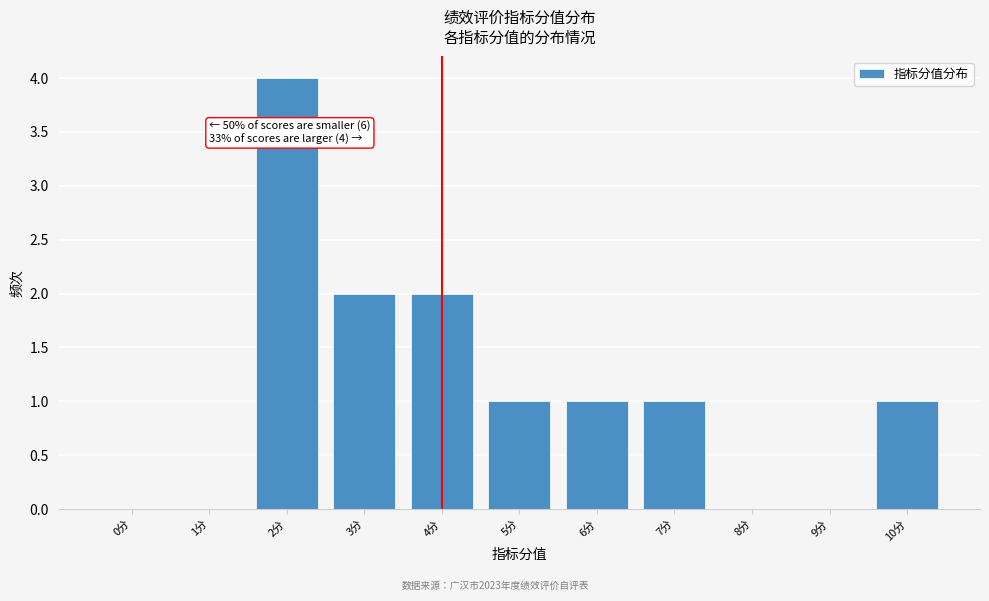

Reading left to right, transcribe all the data shown in this chart.

0分=0	1分=0	2分=4	3分=2	4分=2	5分=1	6分=1	7分=1	8分=0	9分=0	10分=1